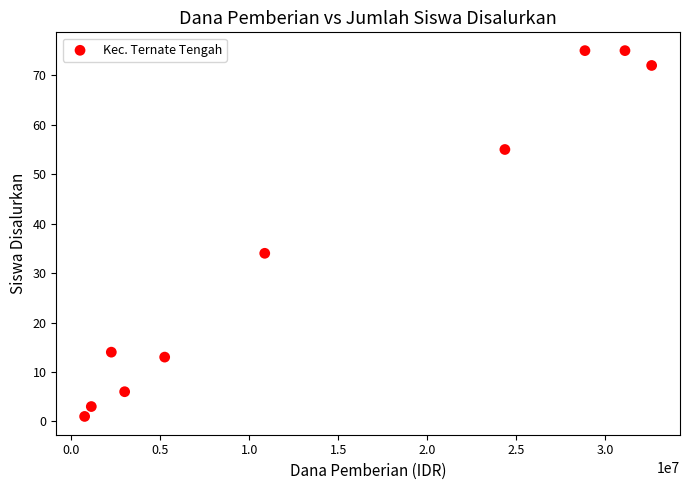

What Y value in the scatter plot is closest to 38?

34